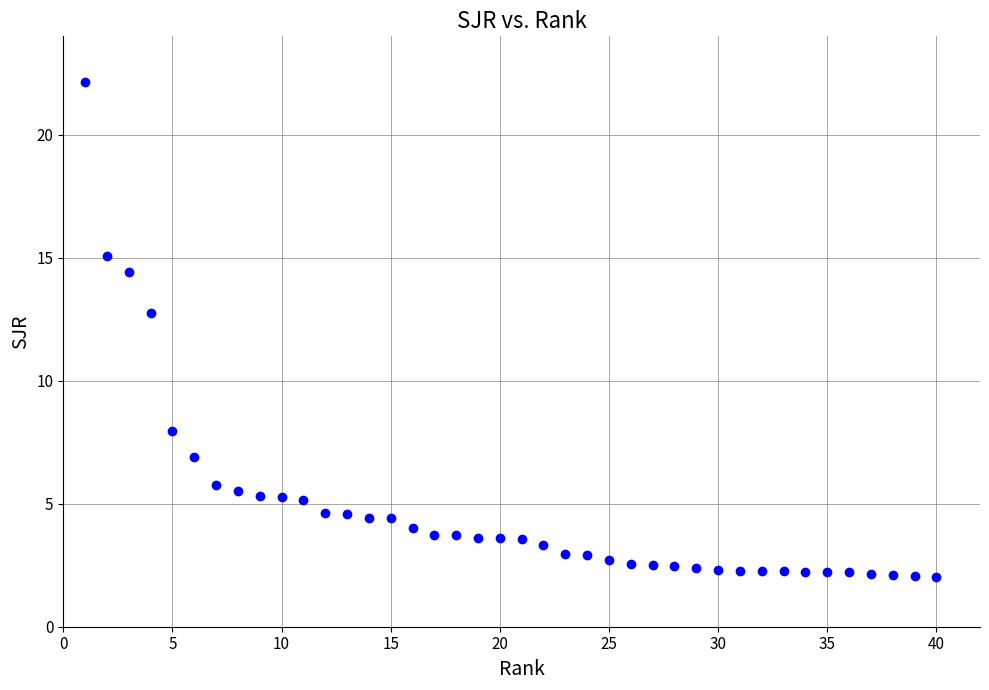

What is the range of X values (max minus min)?

39.0